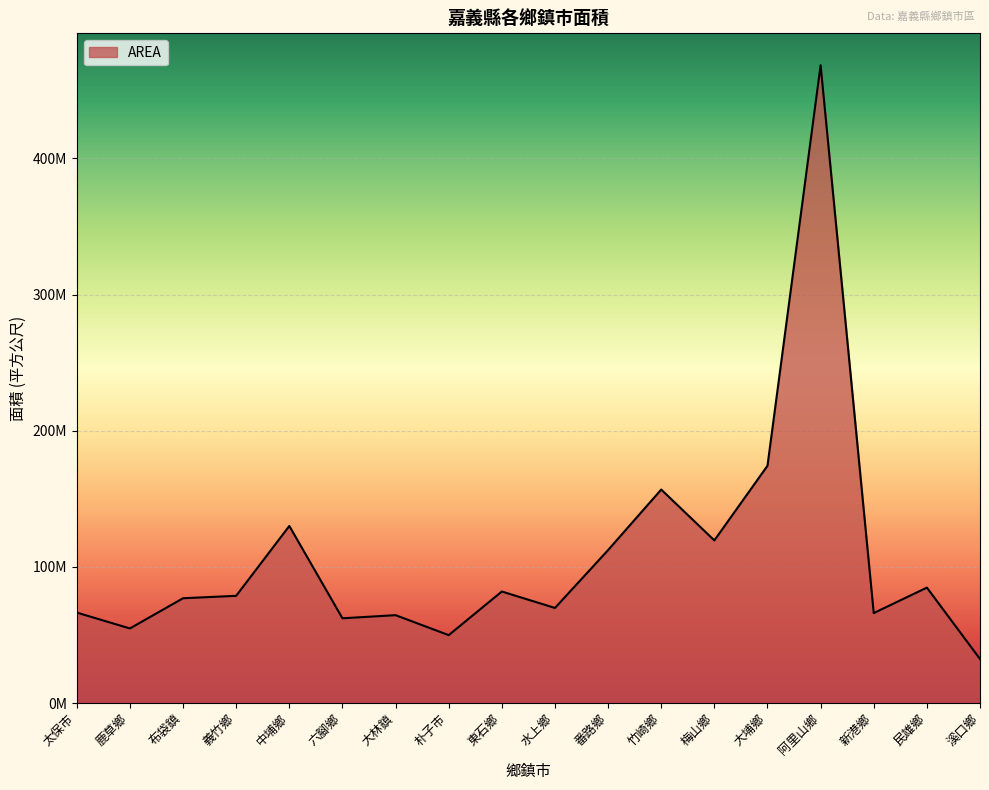

Does the chart have visible grid lines?

Yes